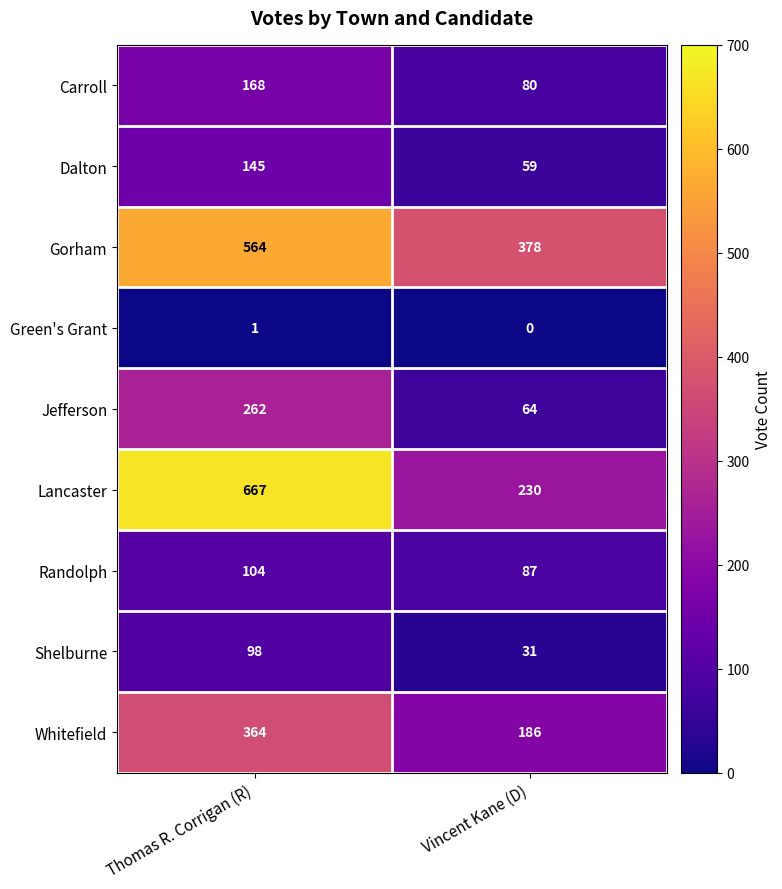

What is the spread (max minus min) of values at Vincent Kane (D)?

378